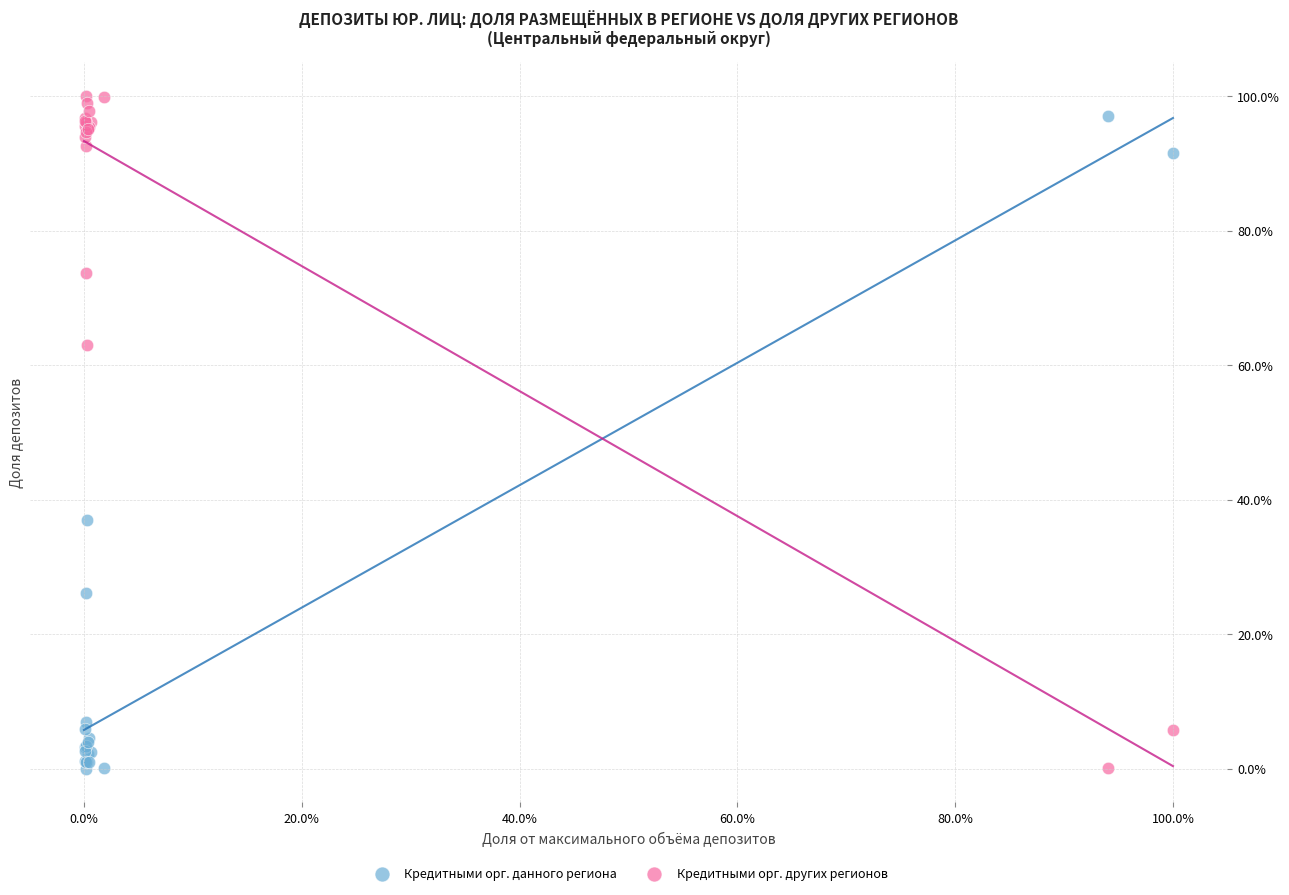

Which series contains the highest Y value?

Кредитными орг. других регионов